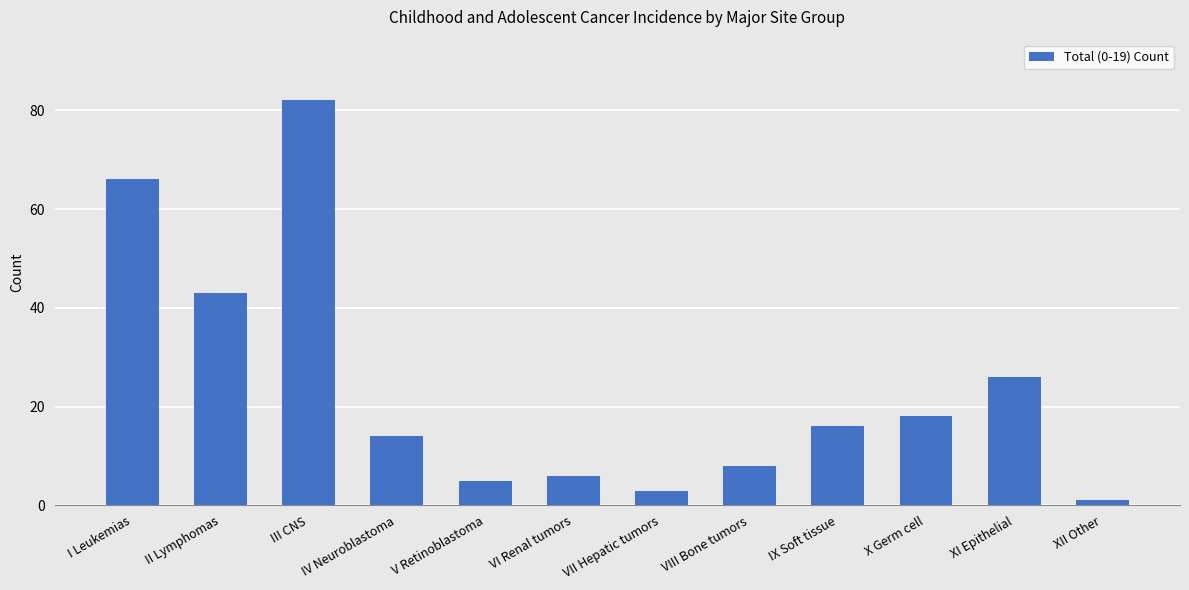

What is the difference between the values at VIII Bone tumors and V Retinoblastoma?

3